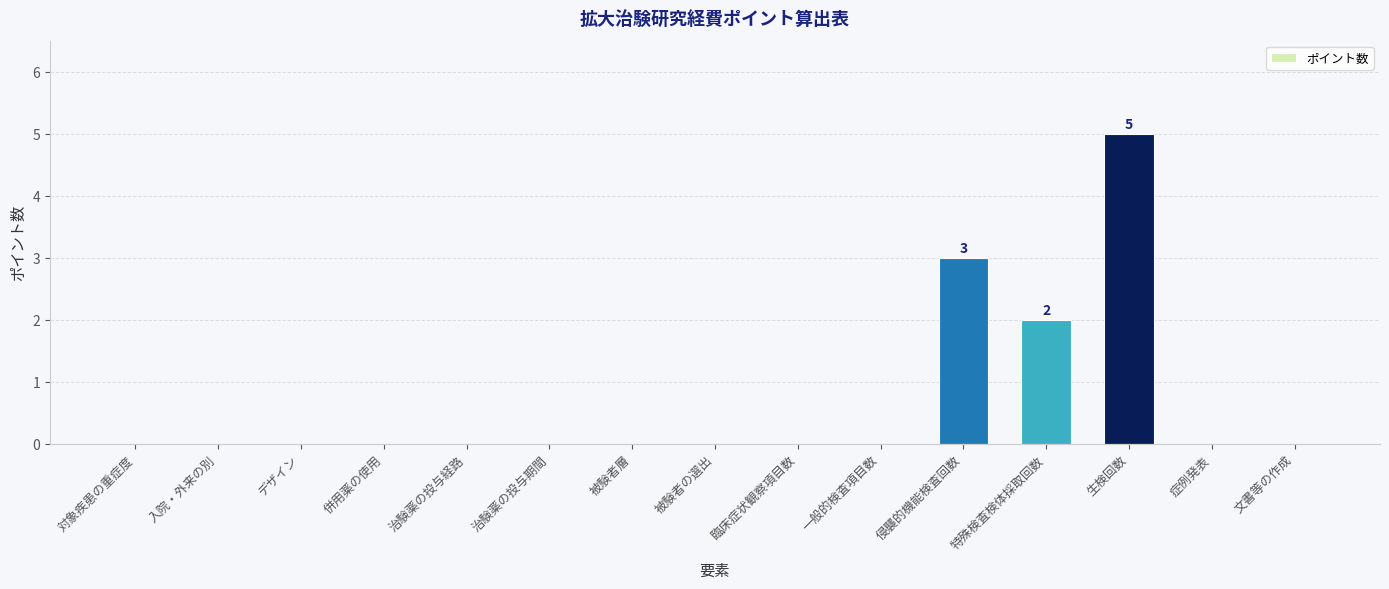

Where is the data nearest to the value 2?

特殊検査検体採取回数